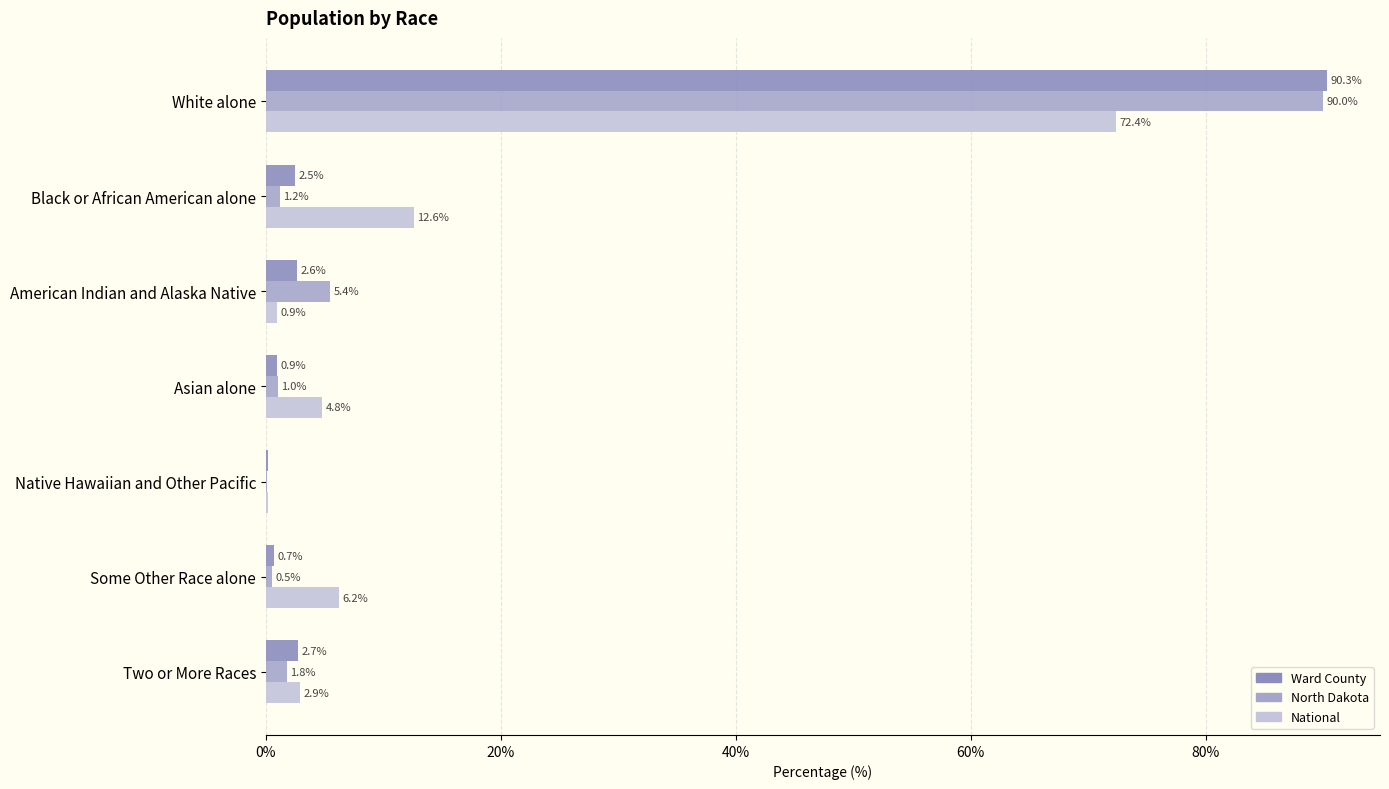

What is the maximum value for National?

72.4